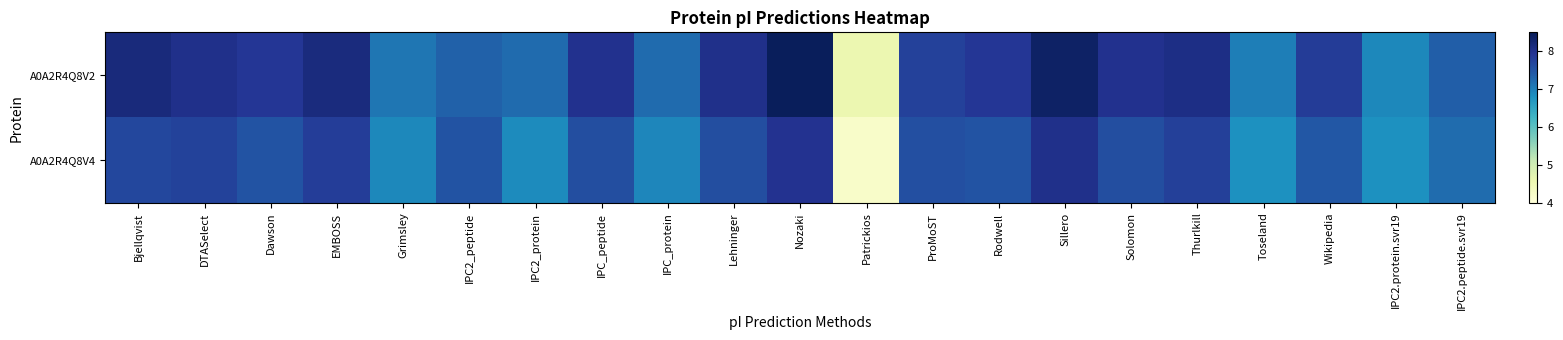

At which category is the sum across all series the highest?

Nozaki